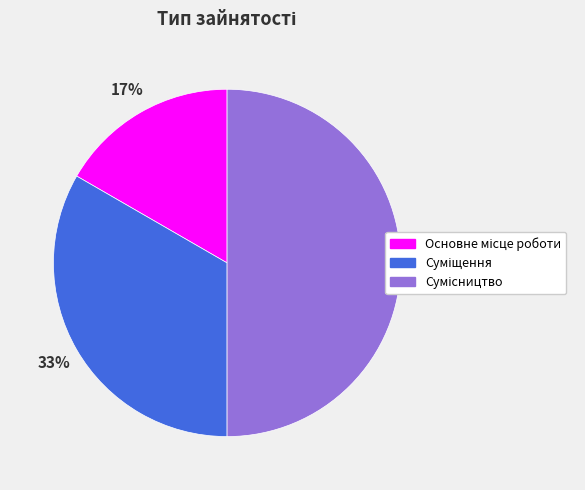

To the nearest percent, what is the average slice percentage?

33%